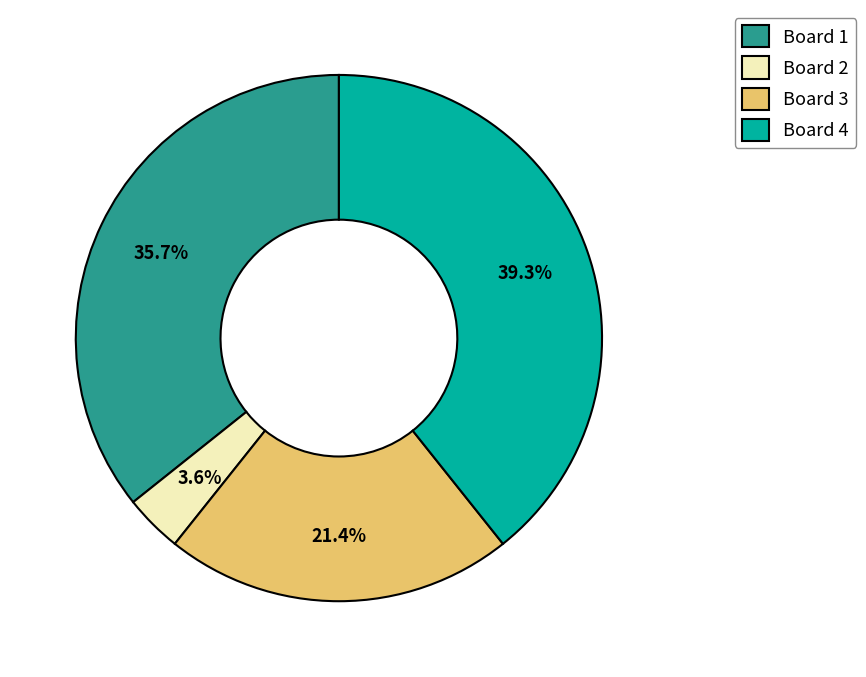

What is the ratio of the value at Board 4 to the value at Board 3?

1.8